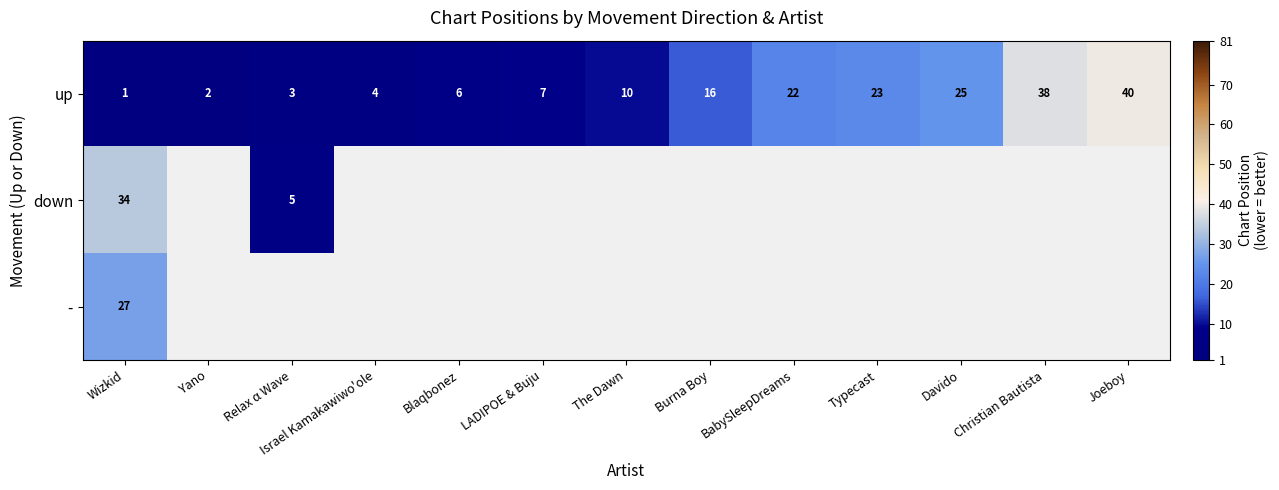

Is it true that up equals 33 at BabySleepDreams?

False